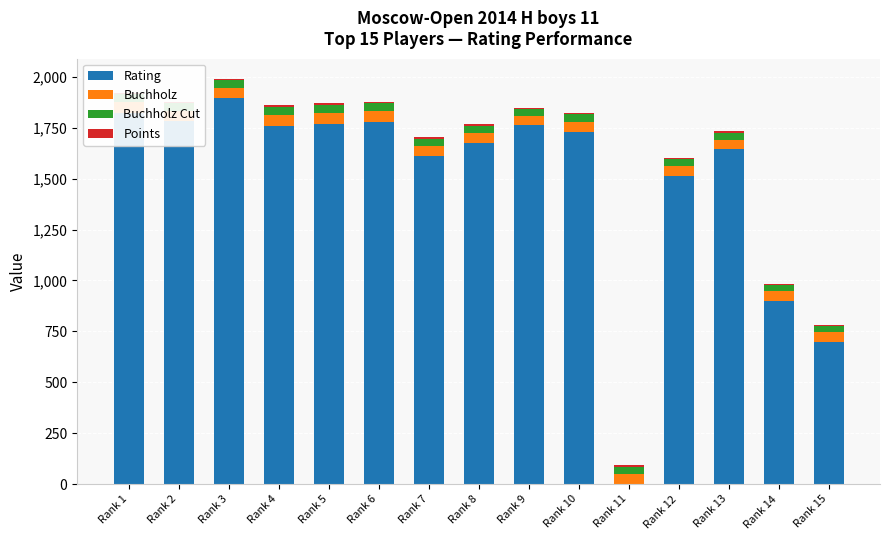

Count the number of data series in this chart.

4